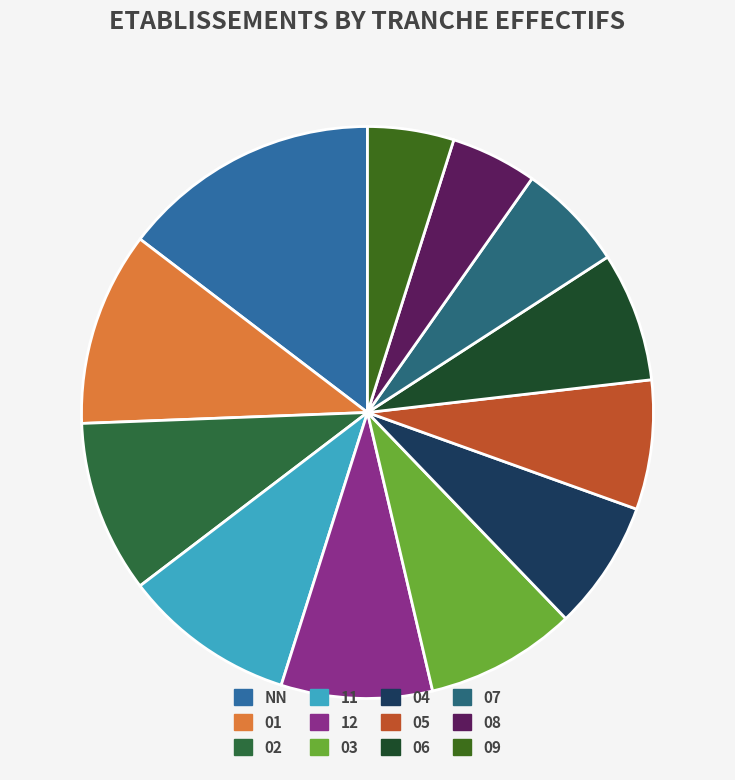

To the nearest percent, what percentage of the pie is 01?

11%